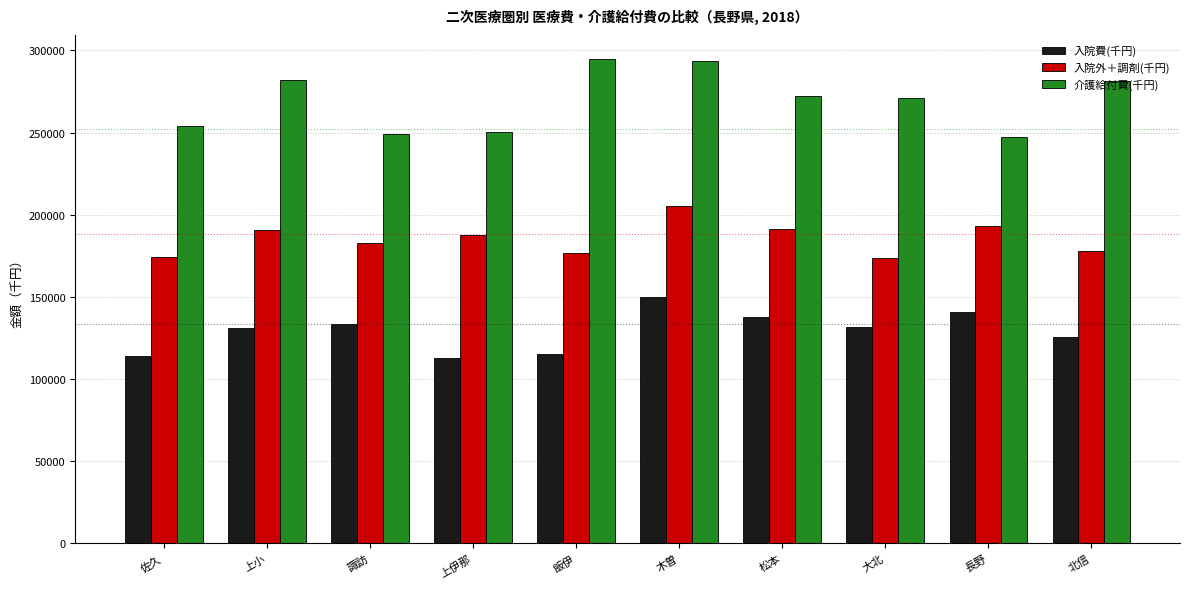

The 入院外＋調剤(千円) series shows 191115.3 at 松本. True or false?

True